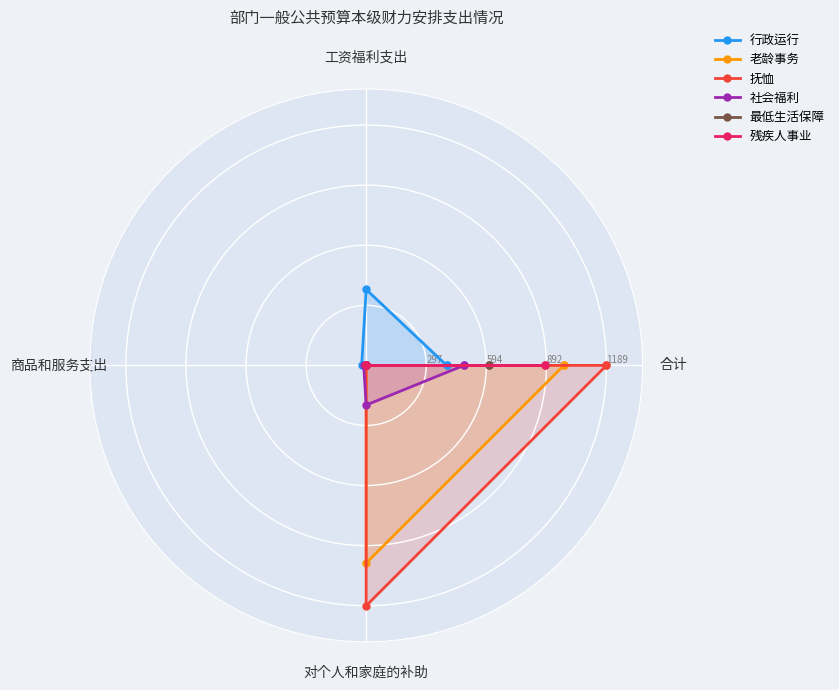

How many interior local valleys does the 行政运行 series have?

1